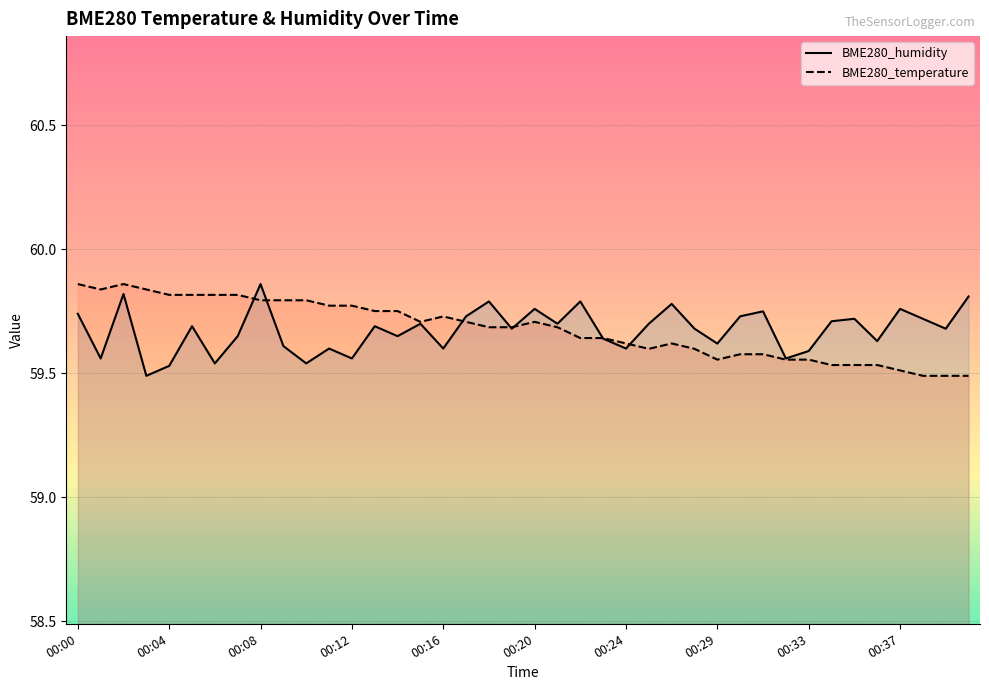

How many lines are shown in the chart?

2